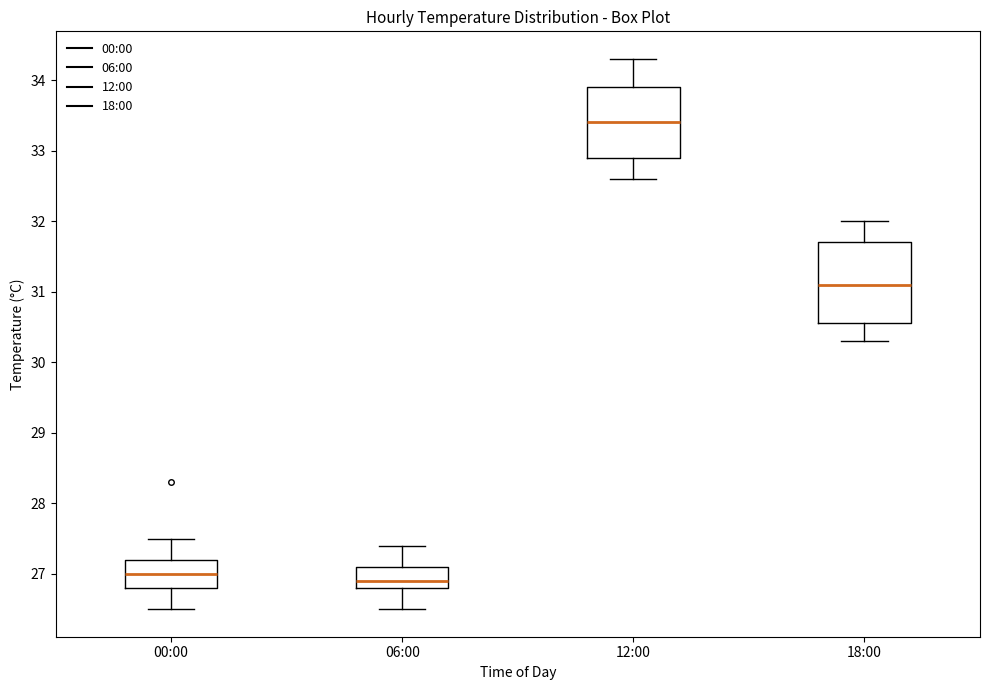

Reading left to right, read every box against the y-axis: the position of its median line, the range the box covers, and the ends of its whiskers. The values are not printed on the chart, so give them approximately, as read against the axis.

00:00: median 27.0, box 26.8 to 27.2, whiskers 26.5 to 27.5
06:00: median 26.9, box 26.8 to 27.1, whiskers 26.5 to 27.4
12:00: median 33.4, box 32.9 to 33.9, whiskers 32.6 to 34.3
18:00: median 31.1, box 30.6 to 31.7, whiskers 30.3 to 32.0